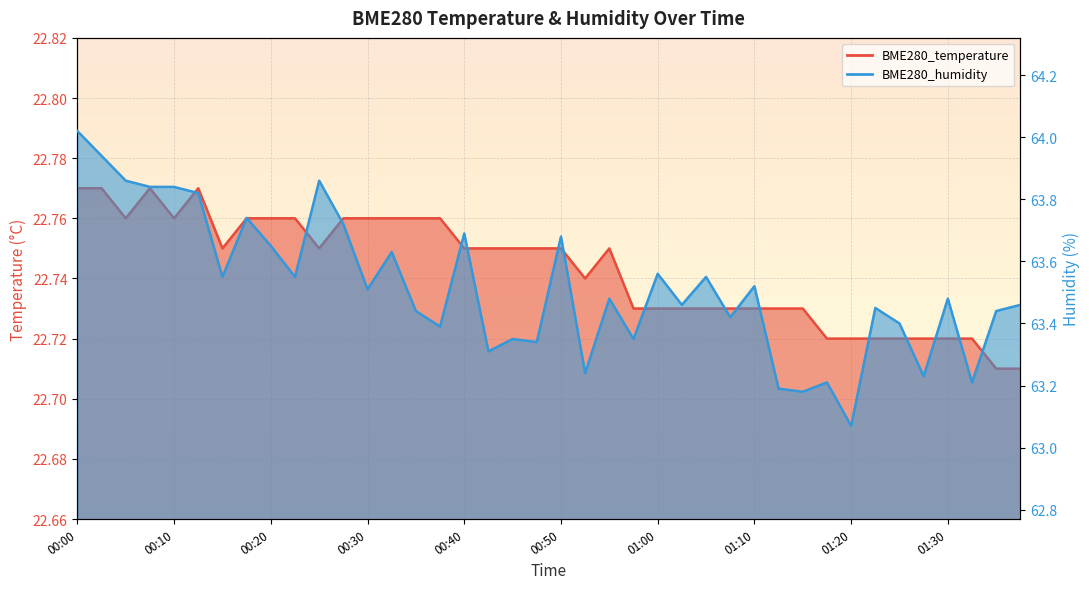

At which category does BME280_humidity reach its first local peak?

00:18